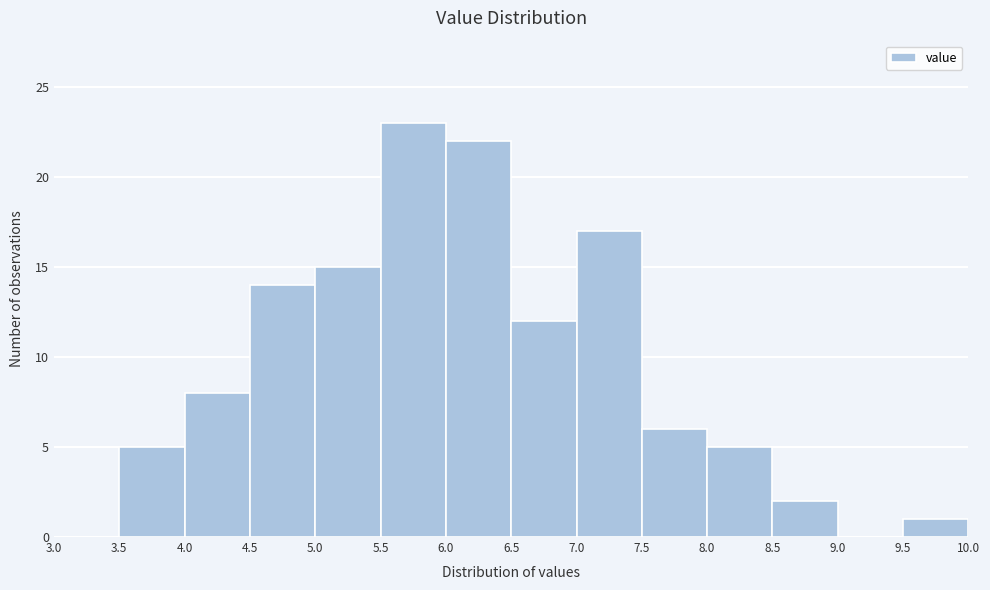

What is the height of the bar covering 6.0 to 6.5 on the x-axis? The values are not printed on the chart, so give them approximately, as read against the axis.

22